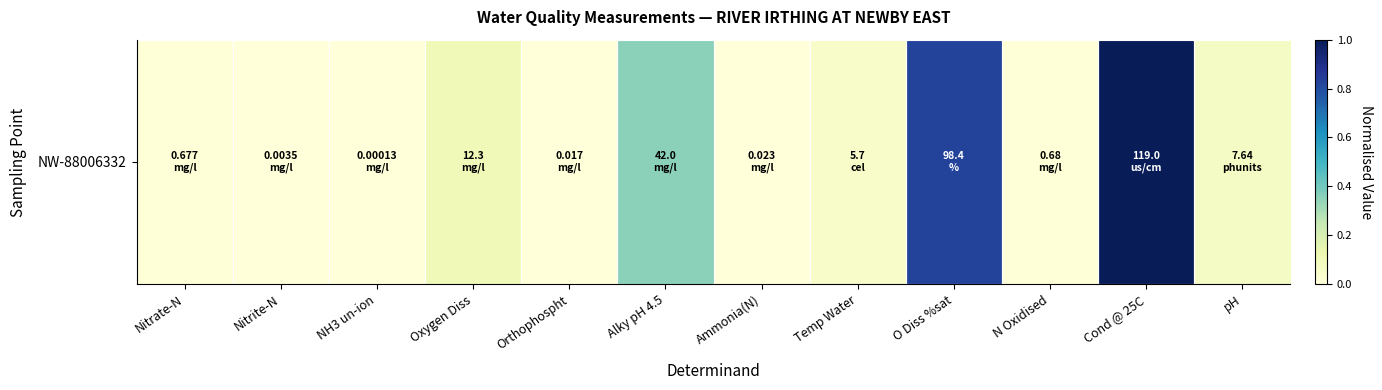

Reading right to left, what are all the values shown in this chart?

0.1	1.0	0.0	0.8	0.0	0.0	0.4	0.0	0.1	0.0	0.0	0.0